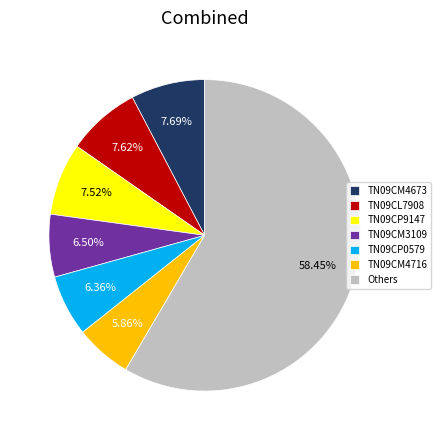

Is there any slice that represents more than half of the pie?

Yes